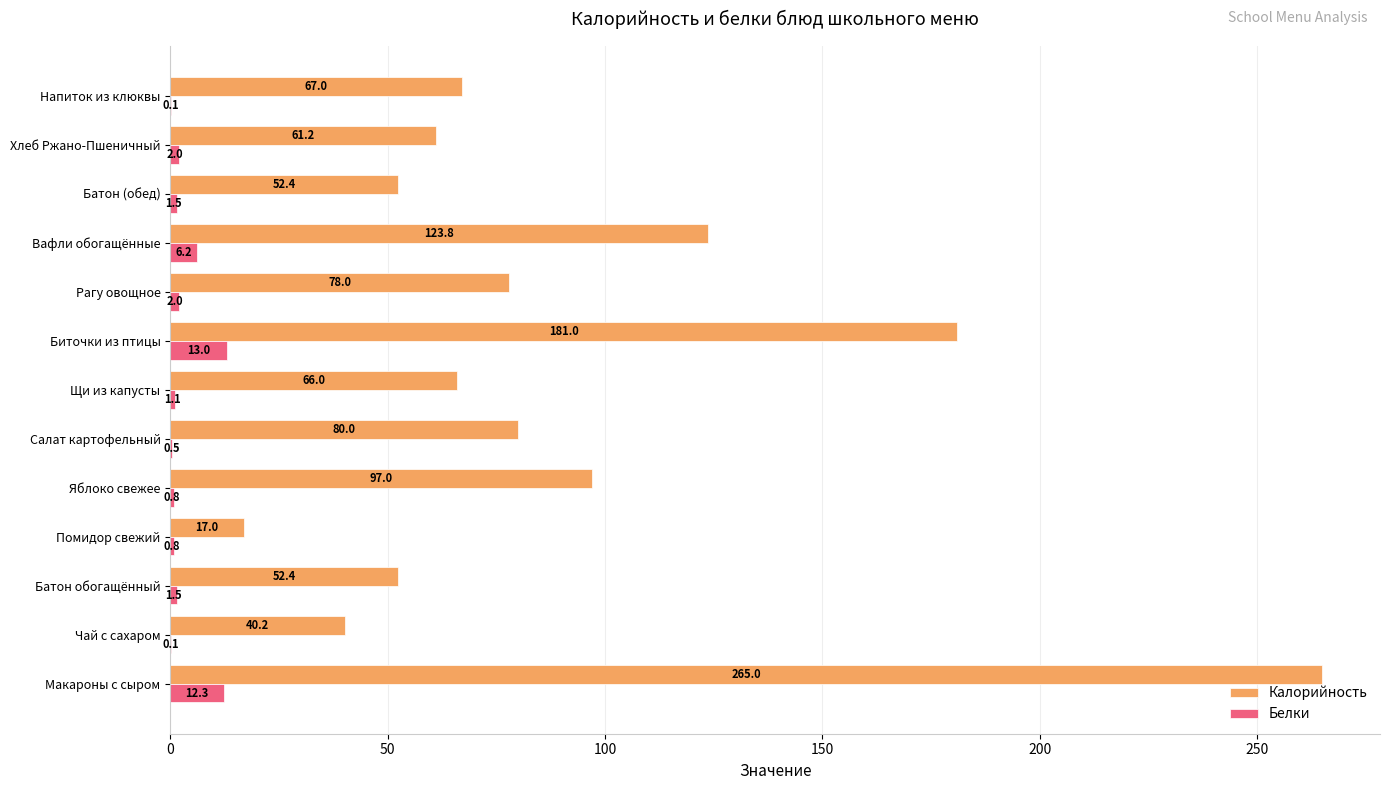

How many distinct data groups are displayed?

2